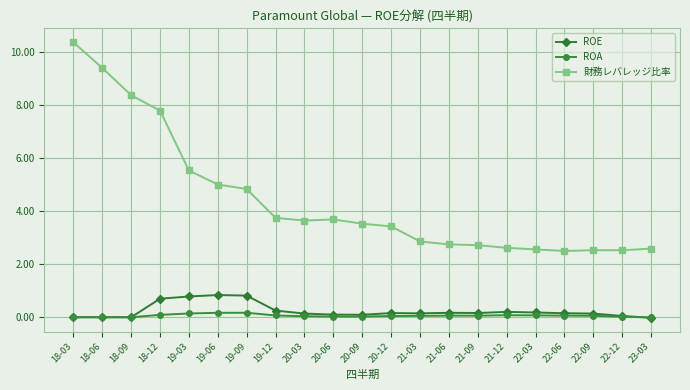

What are all the series names shown in the legend?

ROE, ROA, 財務レバレッジ比率